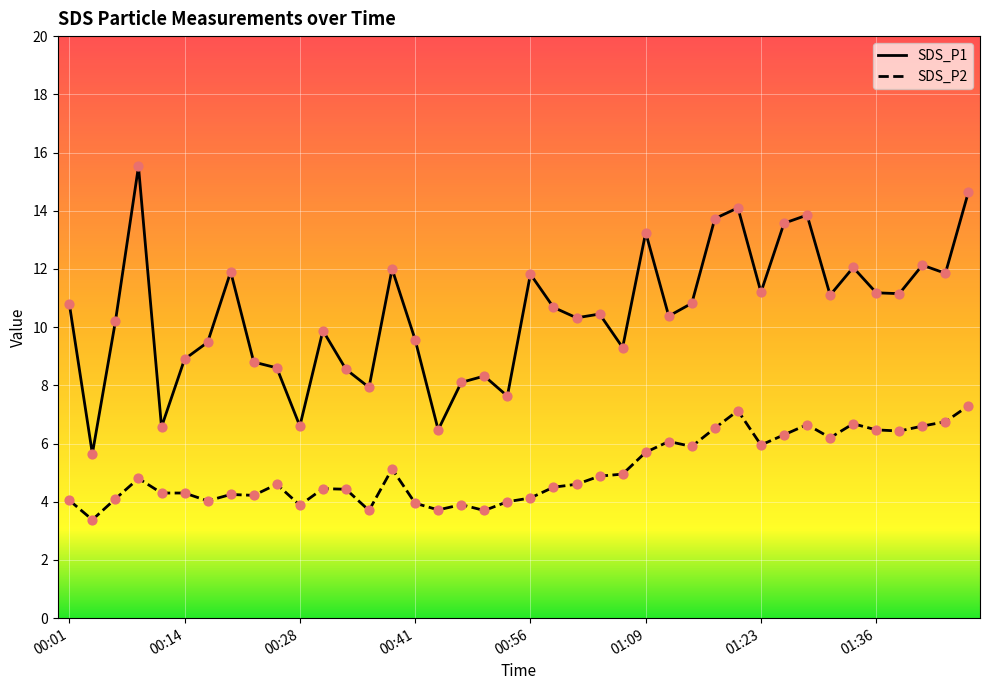

What are all the series names shown in the legend?

SDS_P1, SDS_P2